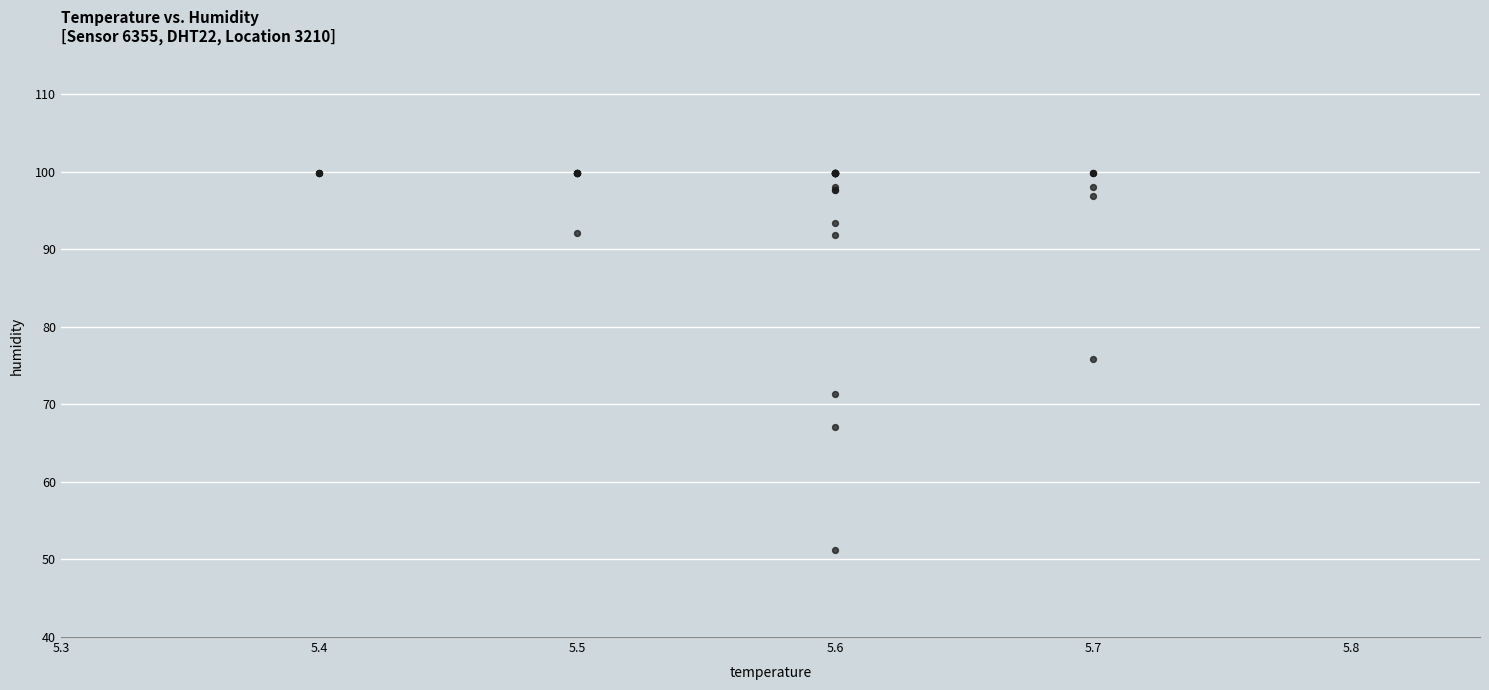

What Y value in the scatter plot is closest to 75?

75.9